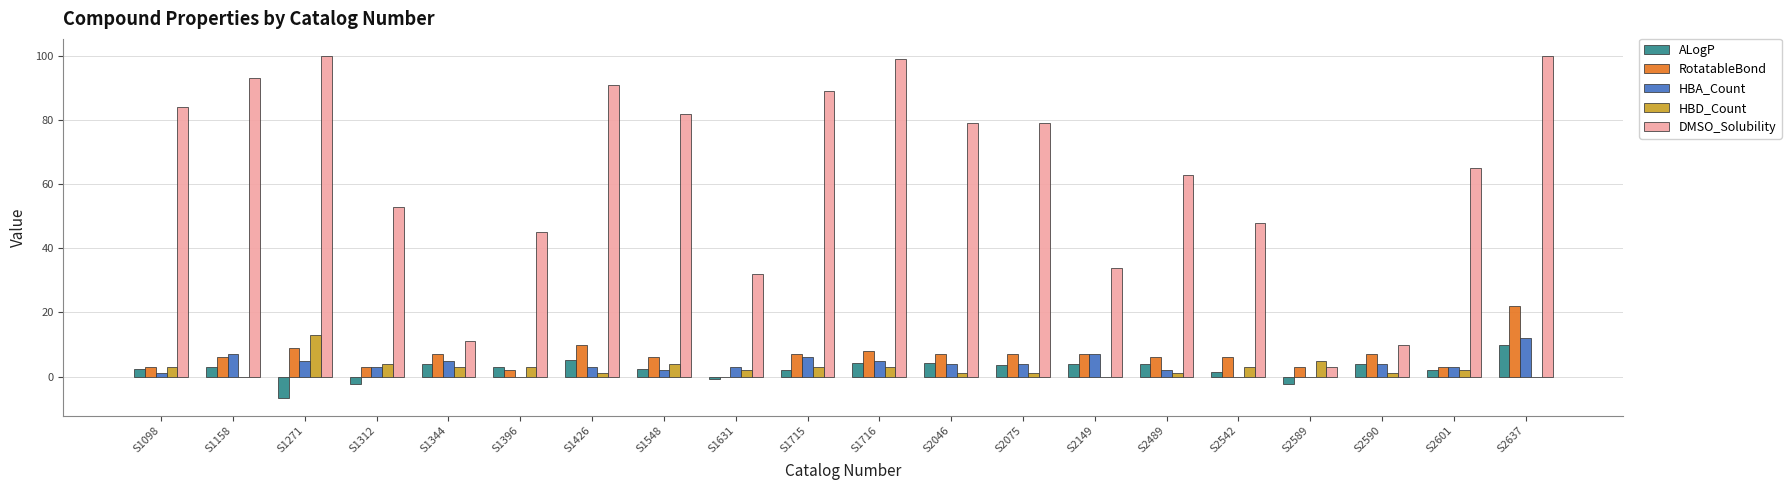

What is the maximum value for DMSO_Solubility?

100.0